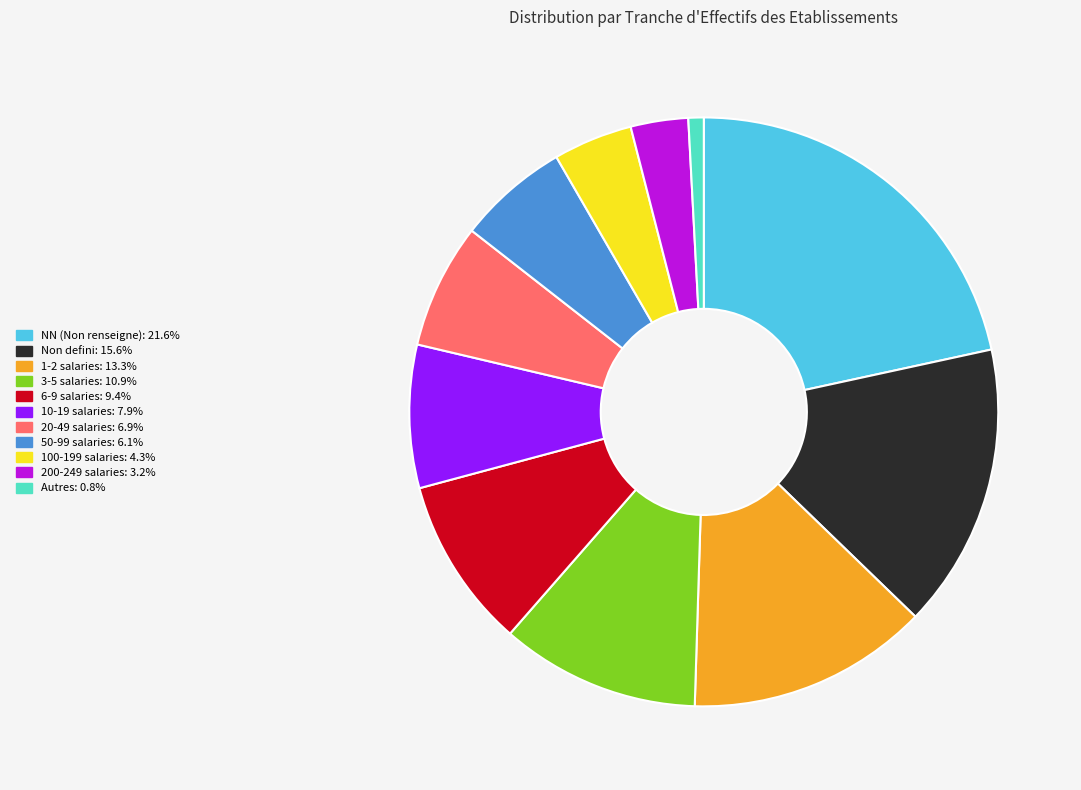

Does any single category account for the majority?

No